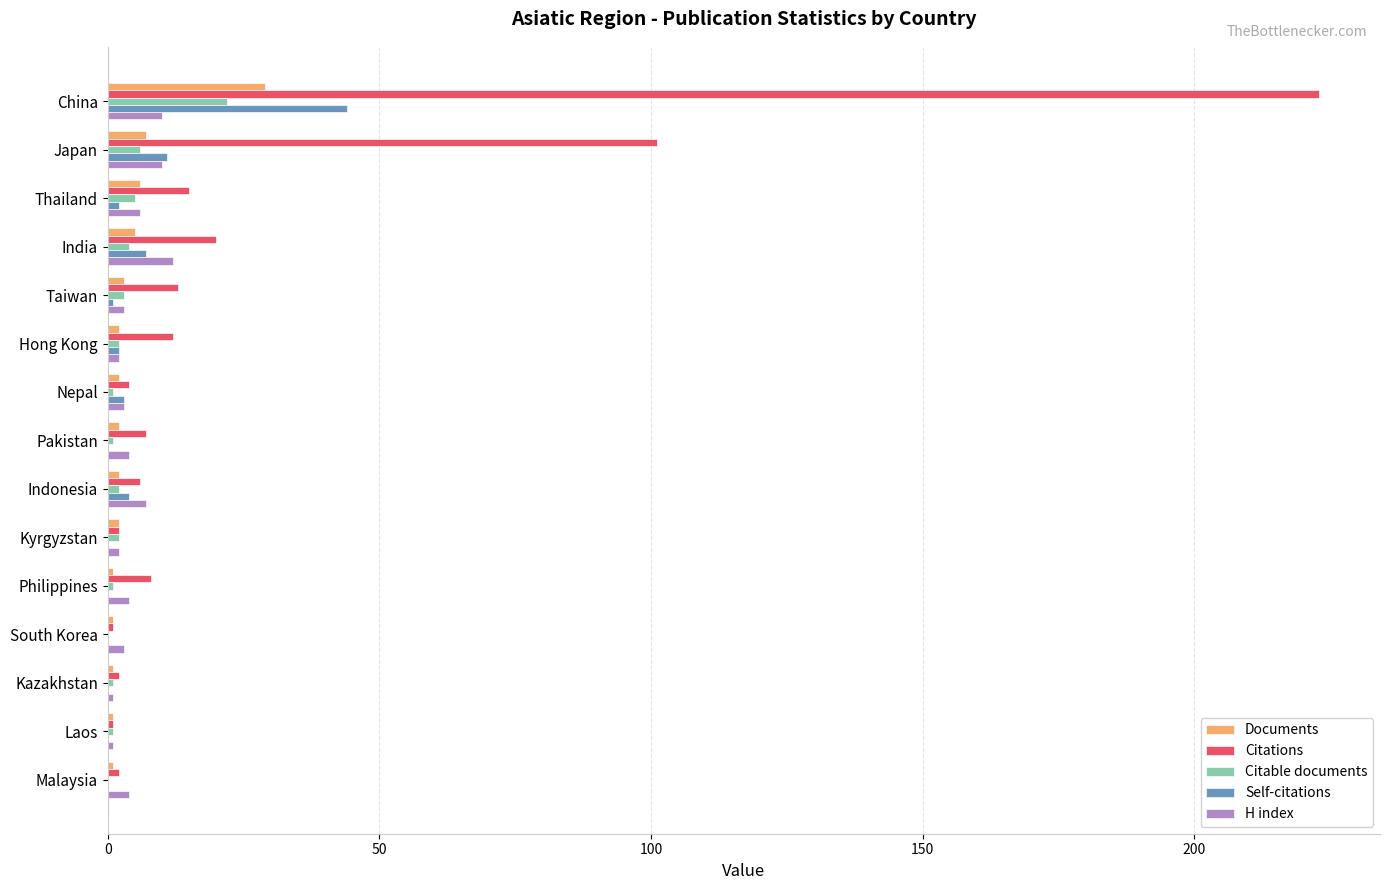

Which category has the highest value across all series?

China